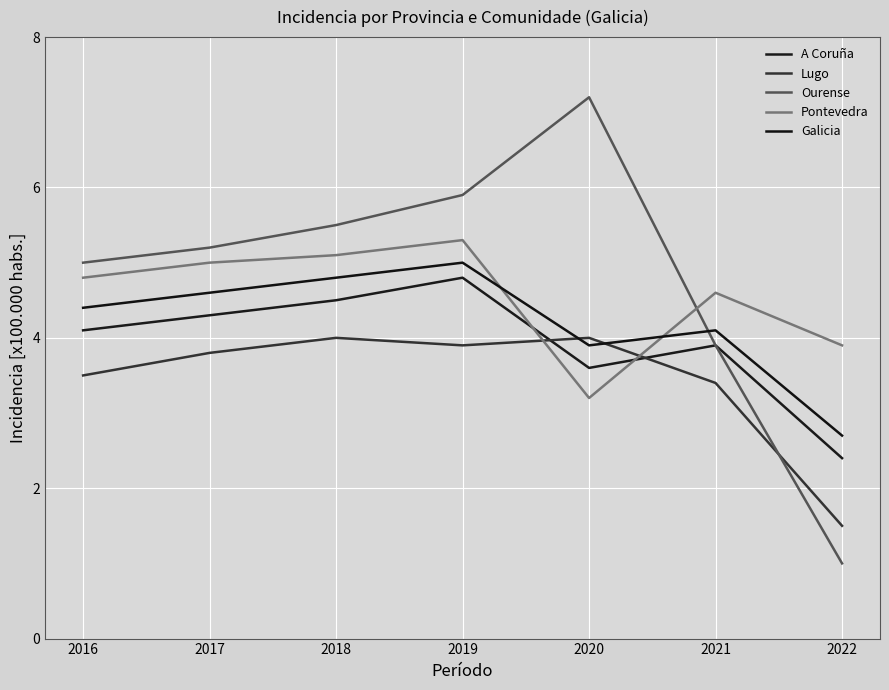

Is this an area chart (filled region under the line)?

No